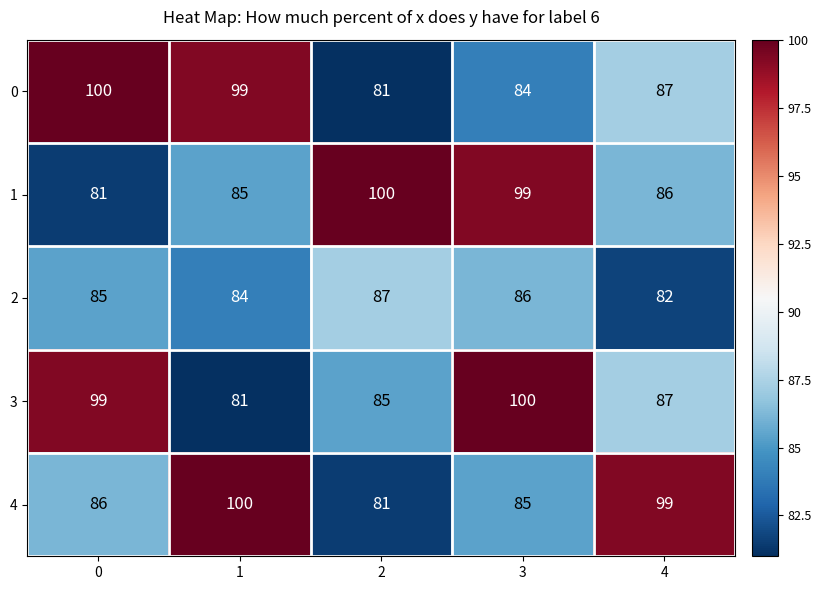

Rank the series at 0 from lowest to highest value.

1, 2, 4, 3, 0